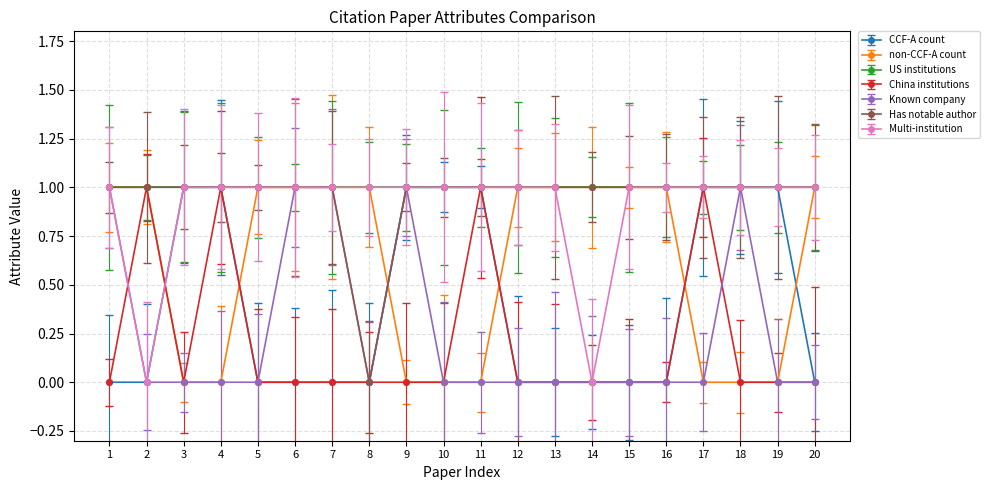

The value of CCF-A count at 11 is 1. True or false?

False